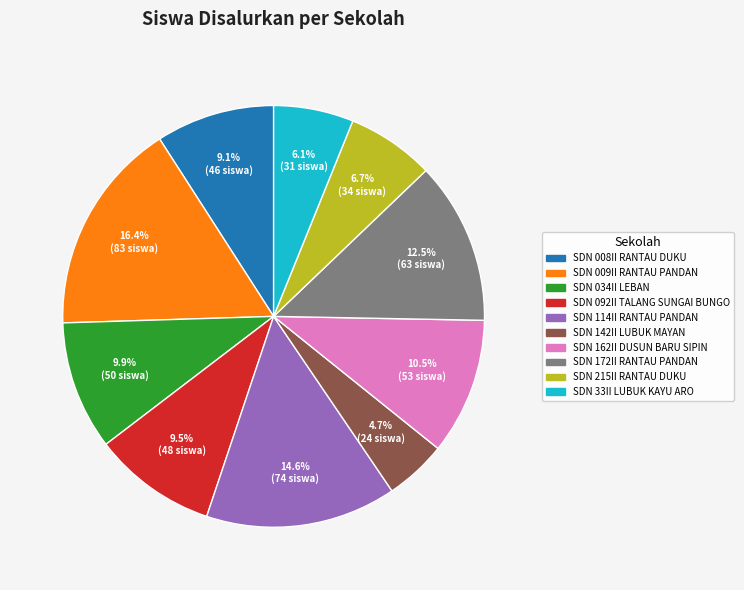

Is there a majority slice in this chart?

No